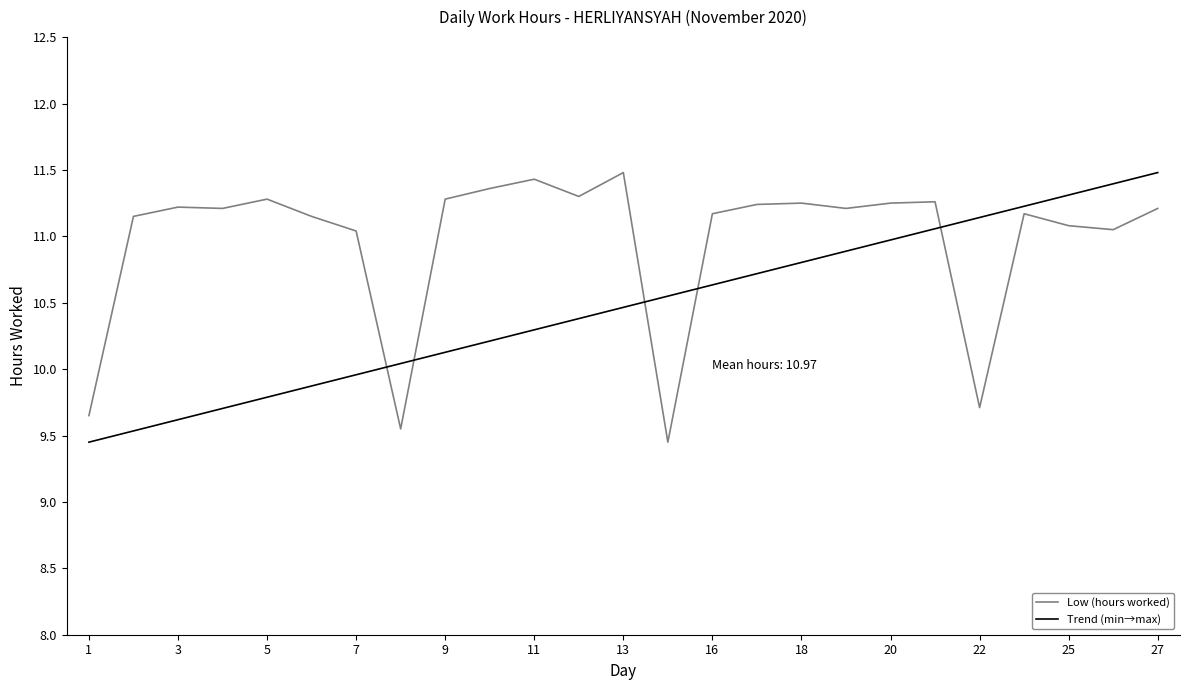

True or false: Low (hours worked) and Trend (min→max) intersect in this chart.

True